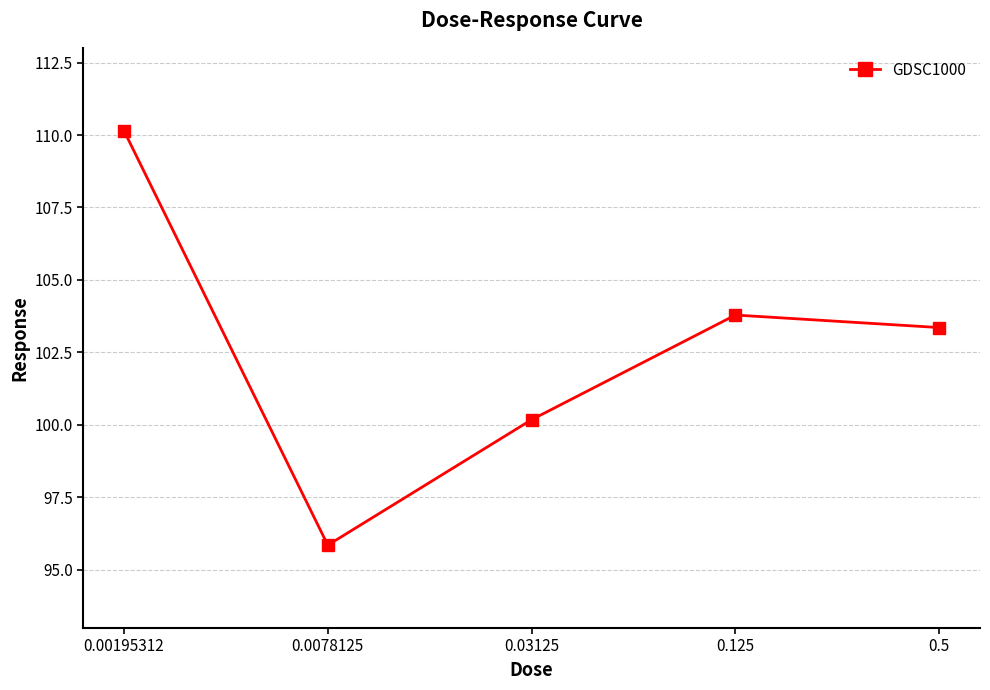

Rank the categories by value from lowest to highest.

0.0078125, 0.03125, 0.5, 0.125, 0.00195312